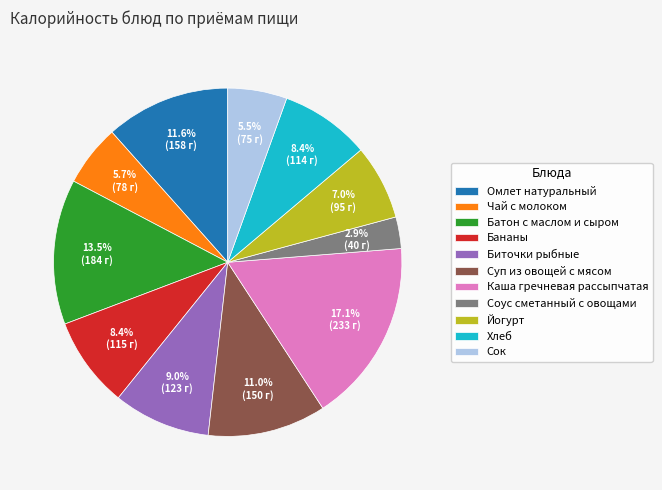

True or false: Бананы accounts for 8% of the total.

True